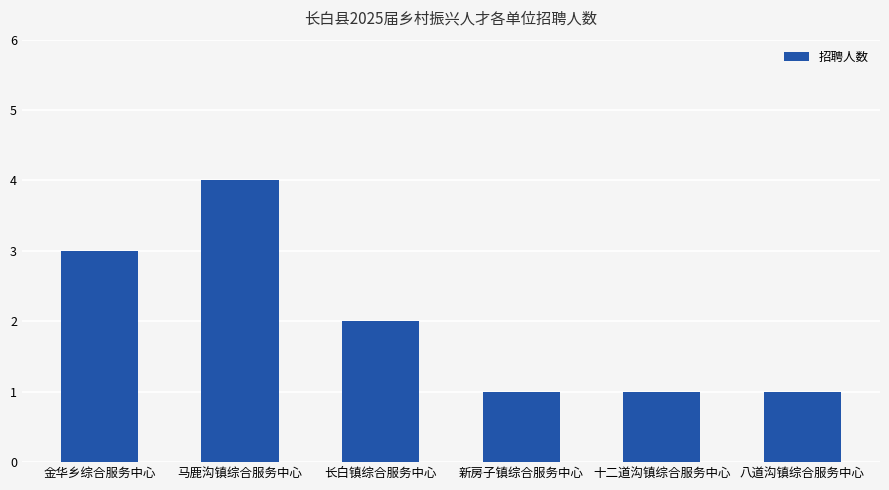

How many values are between 1 and 3?

5